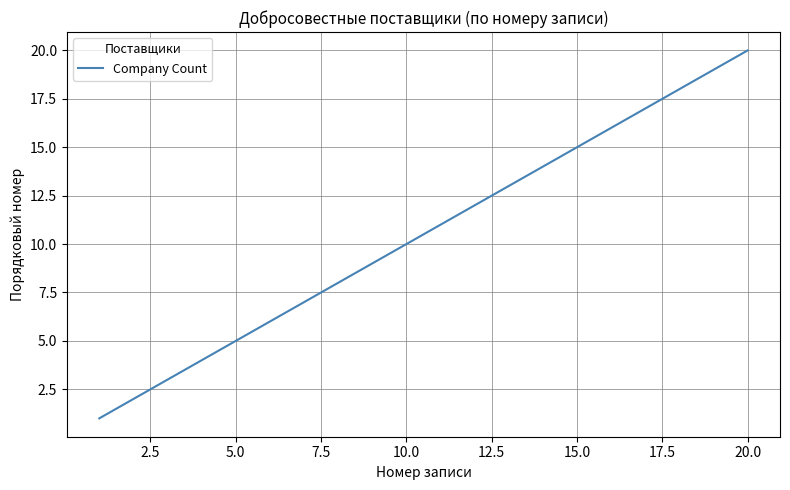

What is the greatest value displayed?

20